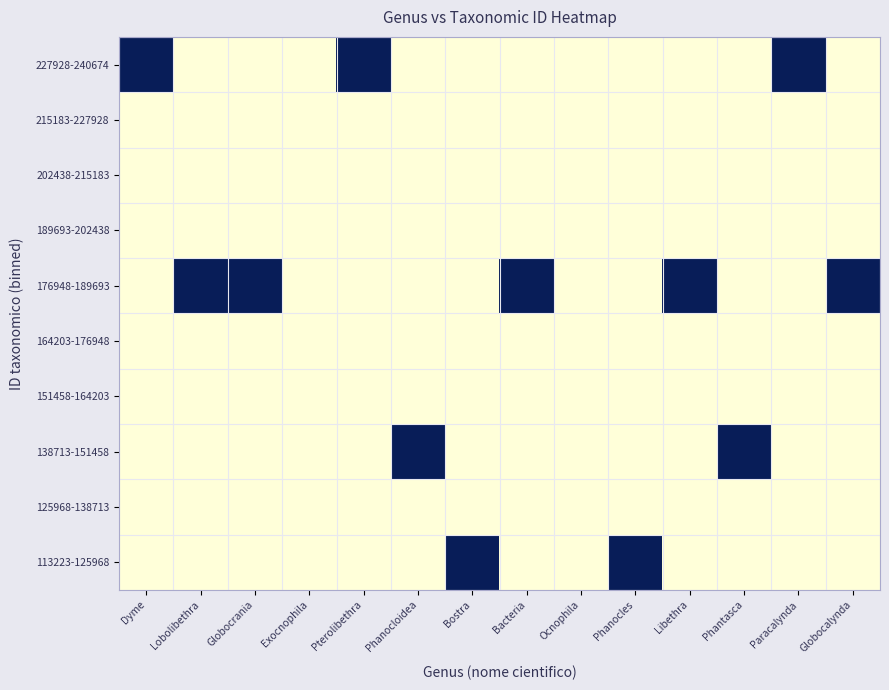

Reading right to left, what are all the values shown in this chart?

113223-125968: Globocalynda=0	Paracalynda=0	Phantasca=0	Libethra=0	Phanocles=1	Ocnophila=0	Bacteria=0	Bostra=1	Phanocloidea=0	Pterolibethra=0	Exocnophila=0	Globocrania=0	Lobolibethra=0	Dyme=0
125968-138713: Globocalynda=0	Paracalynda=0	Phantasca=0	Libethra=0	Phanocles=0	Ocnophila=0	Bacteria=0	Bostra=0	Phanocloidea=0	Pterolibethra=0	Exocnophila=0	Globocrania=0	Lobolibethra=0	Dyme=0
138713-151458: Globocalynda=0	Paracalynda=0	Phantasca=1	Libethra=0	Phanocles=0	Ocnophila=0	Bacteria=0	Bostra=0	Phanocloidea=1	Pterolibethra=0	Exocnophila=0	Globocrania=0	Lobolibethra=0	Dyme=0
151458-164203: Globocalynda=0	Paracalynda=0	Phantasca=0	Libethra=0	Phanocles=0	Ocnophila=0	Bacteria=0	Bostra=0	Phanocloidea=0	Pterolibethra=0	Exocnophila=0	Globocrania=0	Lobolibethra=0	Dyme=0
164203-176948: Globocalynda=0	Paracalynda=0	Phantasca=0	Libethra=0	Phanocles=0	Ocnophila=0	Bacteria=0	Bostra=0	Phanocloidea=0	Pterolibethra=0	Exocnophila=0	Globocrania=0	Lobolibethra=0	Dyme=0
176948-189693: Globocalynda=1	Paracalynda=0	Phantasca=0	Libethra=1	Phanocles=0	Ocnophila=0	Bacteria=1	Bostra=0	Phanocloidea=0	Pterolibethra=0	Exocnophila=0	Globocrania=1	Lobolibethra=1	Dyme=0
189693-202438: Globocalynda=0	Paracalynda=0	Phantasca=0	Libethra=0	Phanocles=0	Ocnophila=0	Bacteria=0	Bostra=0	Phanocloidea=0	Pterolibethra=0	Exocnophila=0	Globocrania=0	Lobolibethra=0	Dyme=0
202438-215183: Globocalynda=0	Paracalynda=0	Phantasca=0	Libethra=0	Phanocles=0	Ocnophila=0	Bacteria=0	Bostra=0	Phanocloidea=0	Pterolibethra=0	Exocnophila=0	Globocrania=0	Lobolibethra=0	Dyme=0
215183-227928: Globocalynda=0	Paracalynda=0	Phantasca=0	Libethra=0	Phanocles=0	Ocnophila=0	Bacteria=0	Bostra=0	Phanocloidea=0	Pterolibethra=0	Exocnophila=0	Globocrania=0	Lobolibethra=0	Dyme=0
227928-240674: Globocalynda=0	Paracalynda=1	Phantasca=0	Libethra=0	Phanocles=0	Ocnophila=0	Bacteria=0	Bostra=0	Phanocloidea=0	Pterolibethra=1	Exocnophila=0	Globocrania=0	Lobolibethra=0	Dyme=1